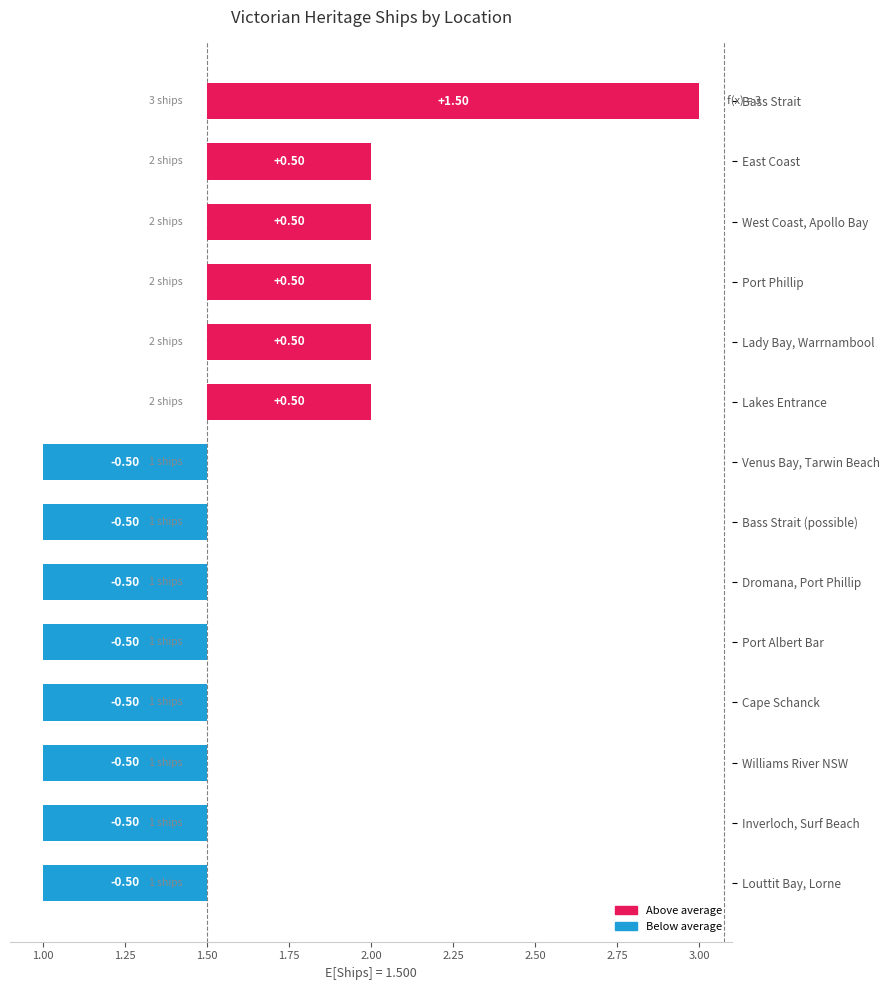

The value at Cape Schanck is -0.8. True or false?

False